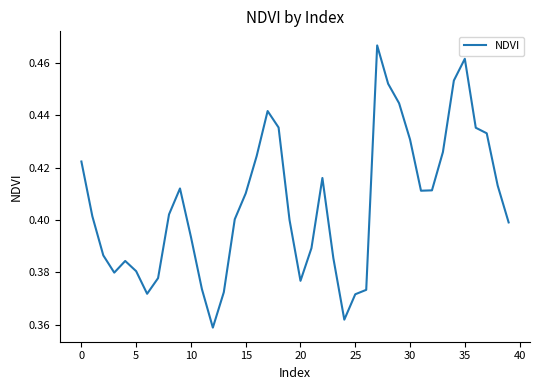

True or false: the data shows 0.2 at 20.

False